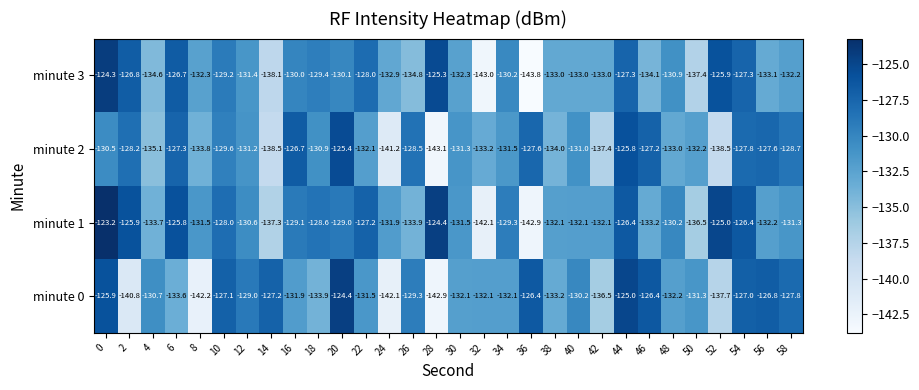

At 8, list the series in order from largest to smallest.

minute 1, minute 3, minute 2, minute 0